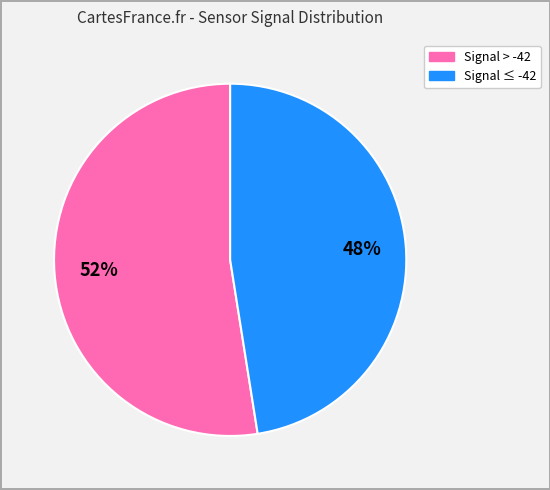

To the nearest percent, what is the average slice percentage?

50%